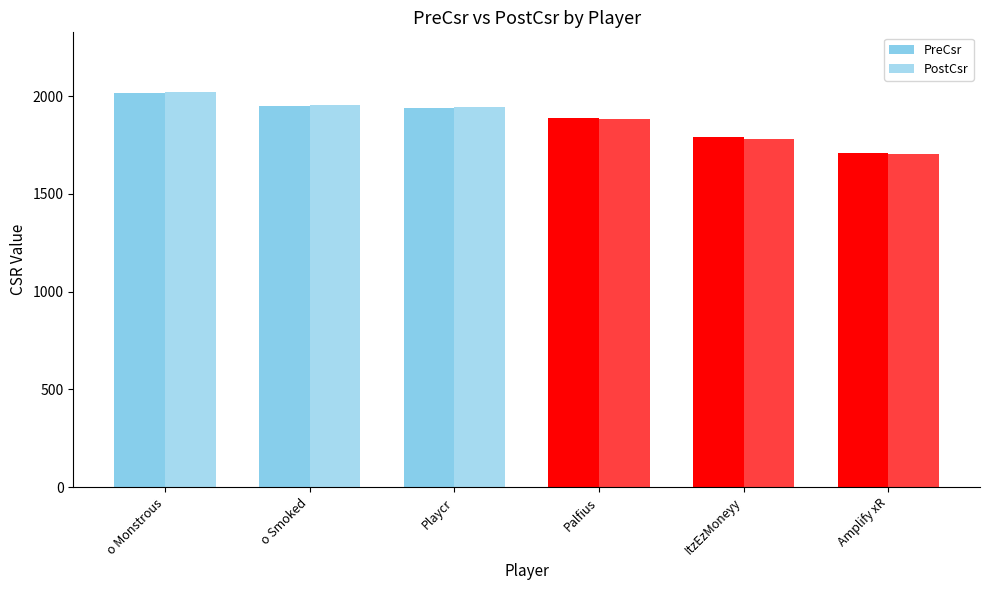

How many categories are shown in the chart?

6